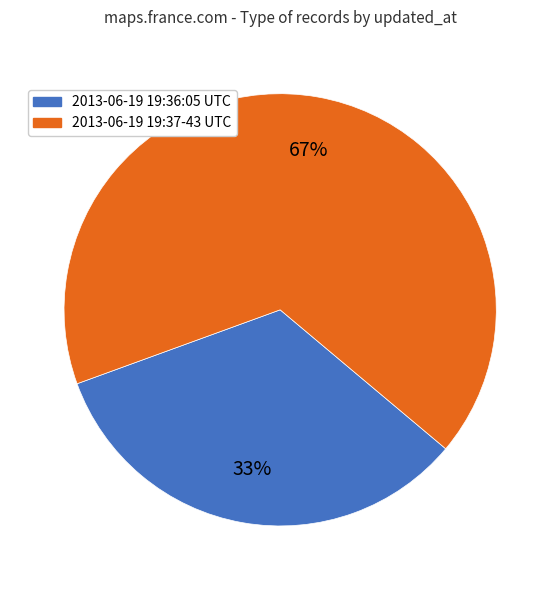

How many segments does this pie chart have?

2